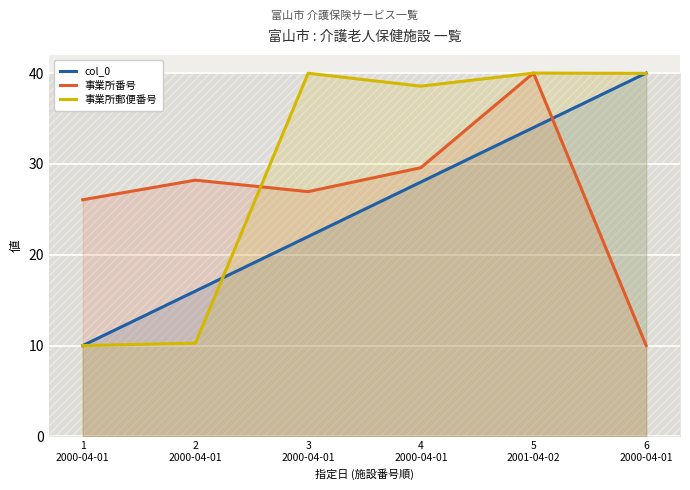

The value of col_0 at 3
2000-04-01 is 22.0. True or false?

True